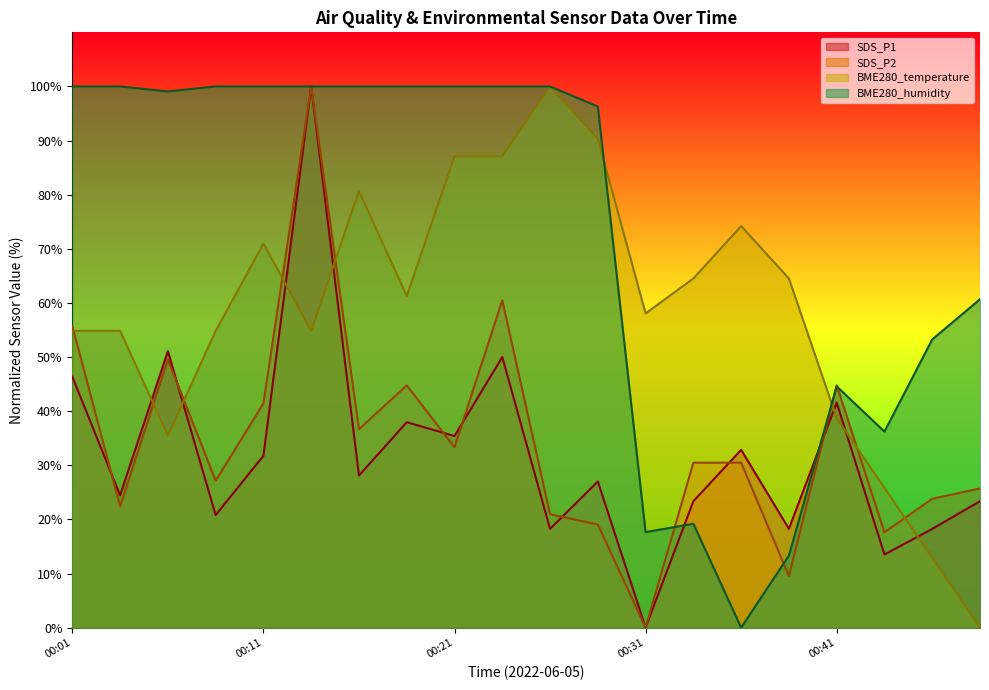

In SDS_P1, how many points are higher than both neighbors (excluding endpoints)?

7